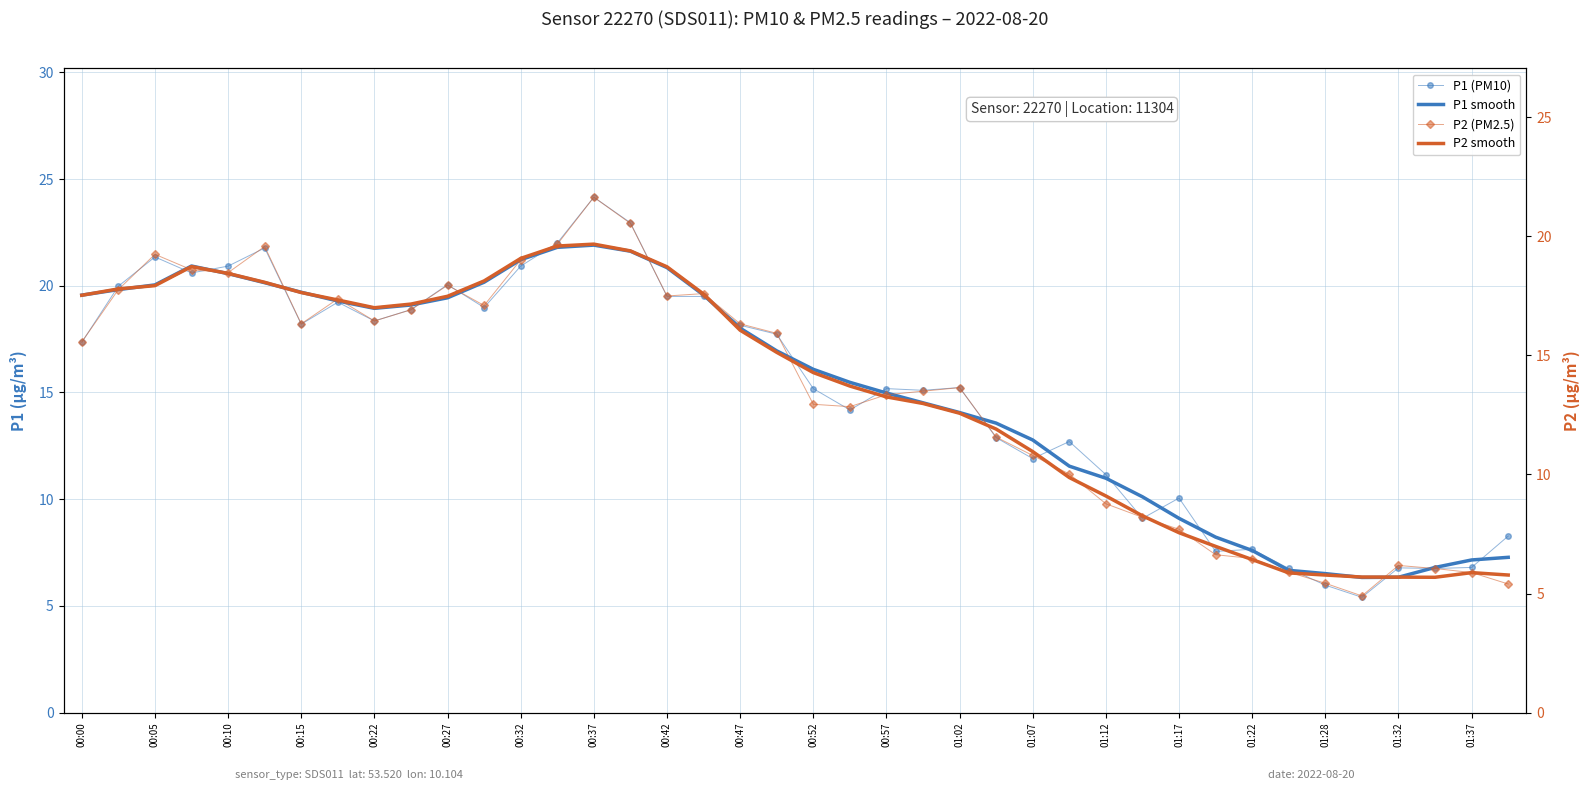

How many categories are shown in the chart?

40